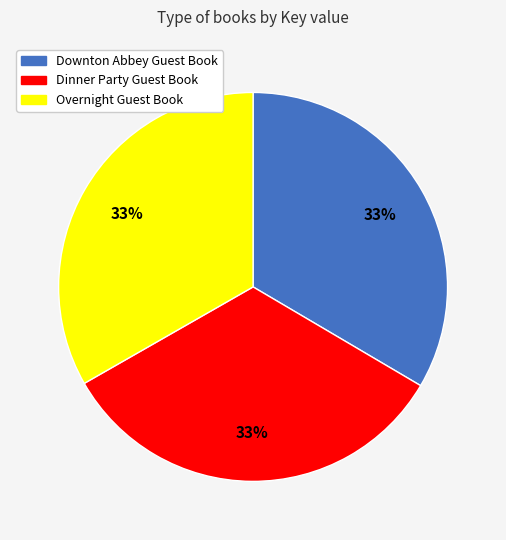

How many segments does this pie chart have?

3